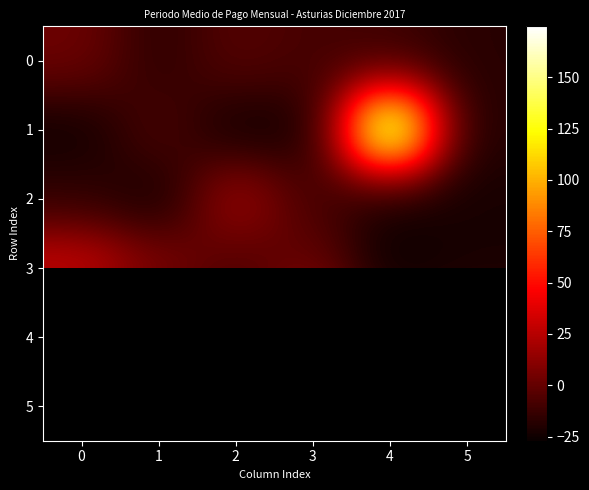

True or false: 3 has a value of -13.7 at 2.

False